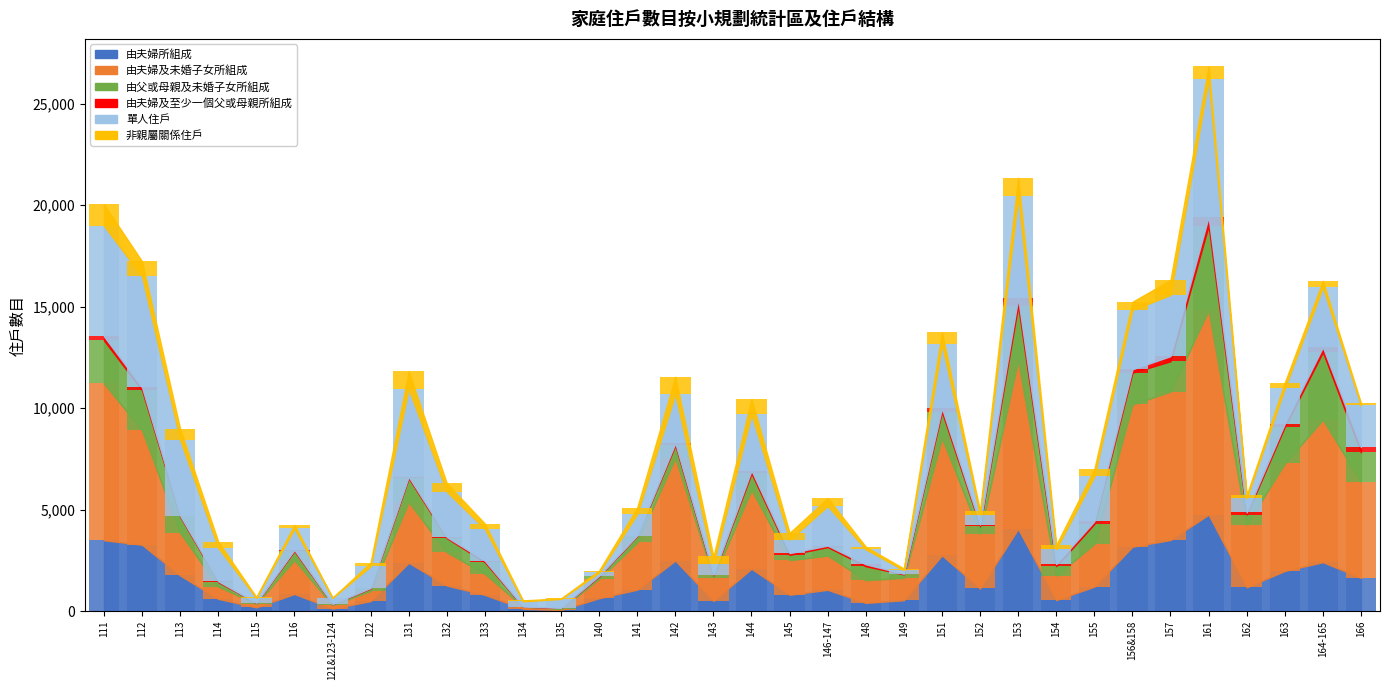

What are all the series names shown in the legend?

由夫婦所組成, 由夫婦及未婚子女所組成, 由父或母親及未婚子女所組成, 由夫婦及至少一個父或母親所組成, 單人住戶, 非親屬關係住戶